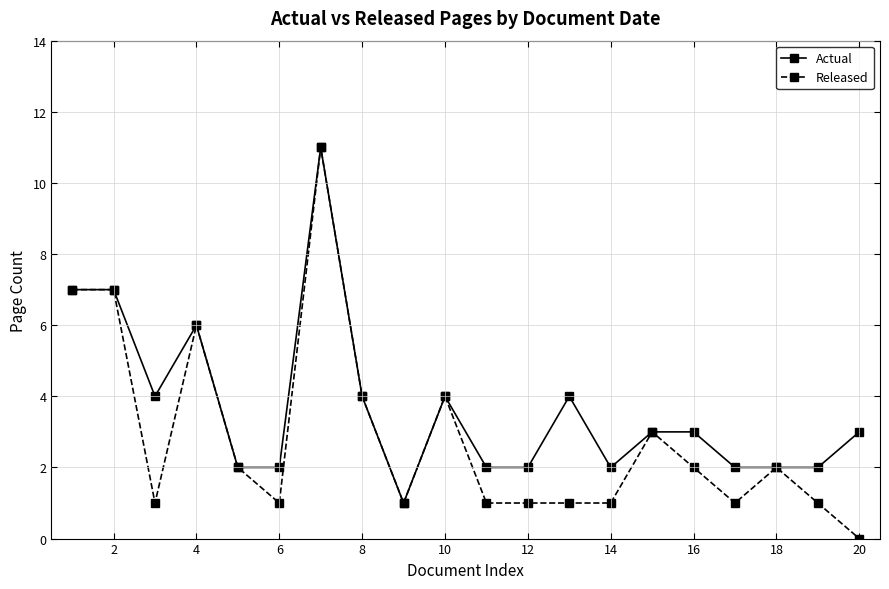

What is the highest value of the Released series?

11